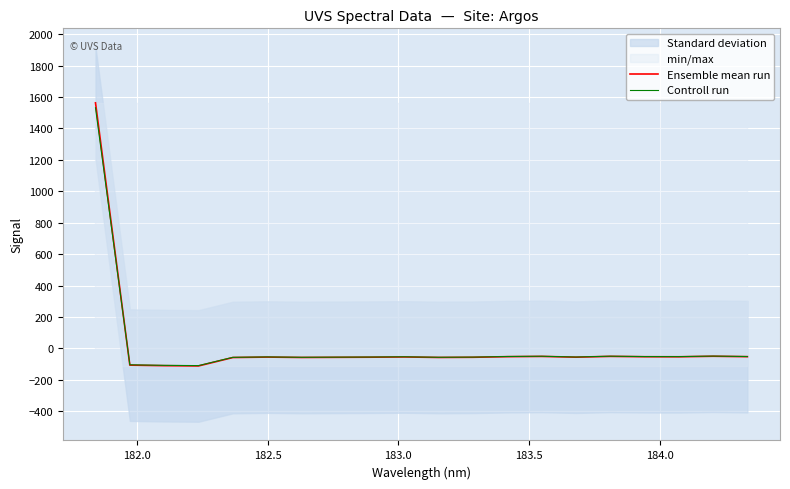

What is the minimum value shown in the chart?

-111.7